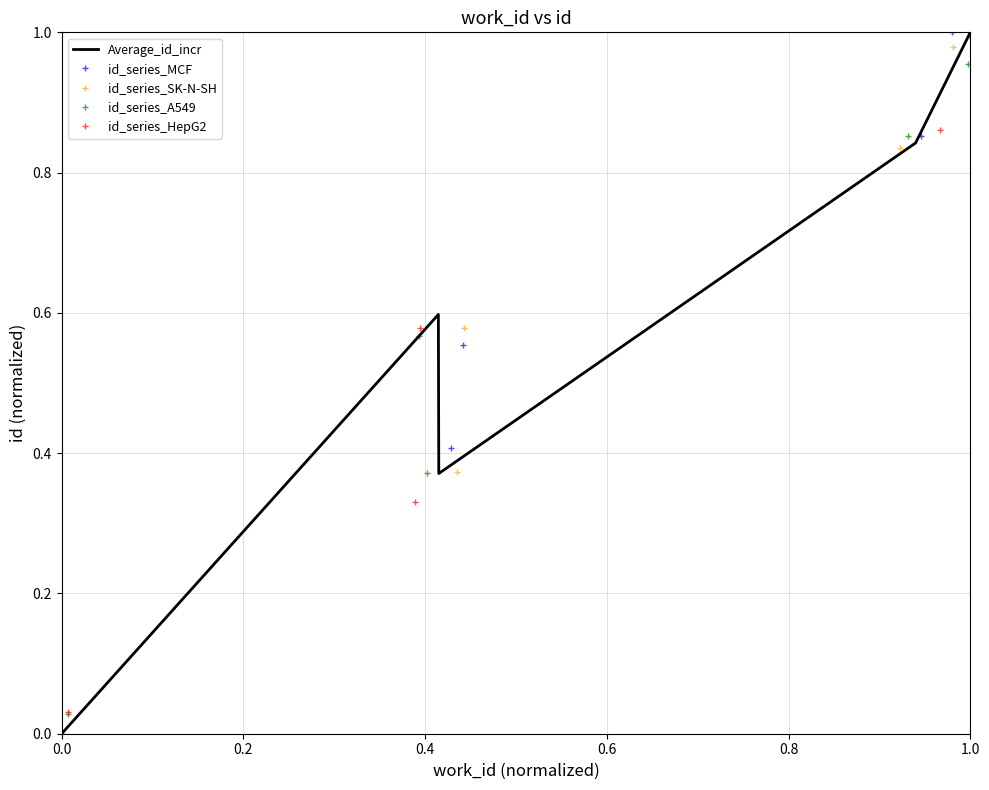

Which category has the highest value in the Average_id_incr series?

1.0